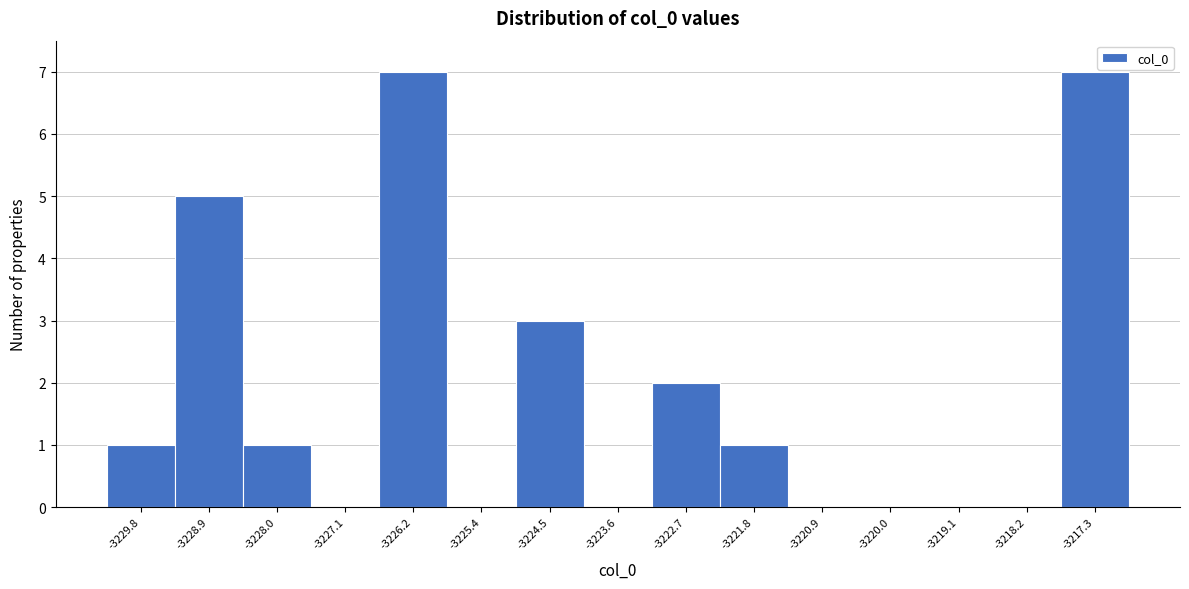

Reading left to right, transcribe this chart: for each bar, give the range it covers on the x-axis and its height. Neither the bar edges nor the heights are printed on the chart, so give them approximately, as read against the axes.

-3230.3 to -3229.4: 1
-3229.4 to -3228.5: 5
-3228.5 to -3227.6: 1
-3227.6 to -3226.7: 0
-3226.7 to -3225.8: 7
-3225.8 to -3224.9: 0
-3224.9 to -3224.0: 3
-3224.0 to -3223.1: 0
-3223.1 to -3222.2: 2
-3222.2 to -3221.3: 1
-3221.3 to -3220.4: 0
-3220.4 to -3219.5: 0
-3219.5 to -3218.6: 0
-3218.6 to -3217.7: 0
-3217.7 to -3216.8: 7